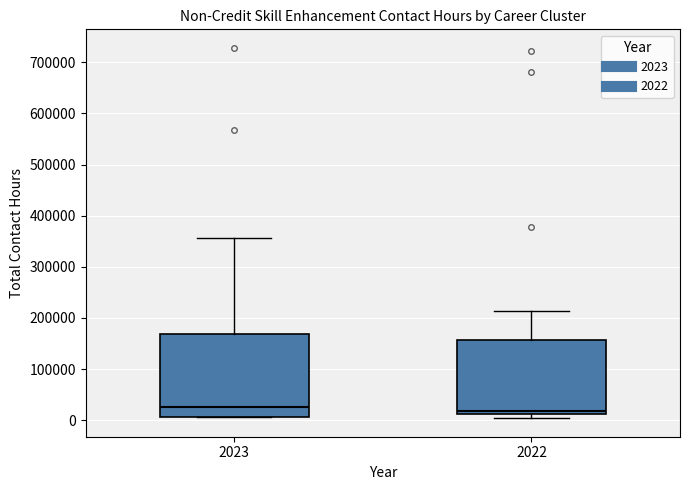

Reading left to right, transcribe this box plot: for each box, give where its median line is, the range the box spans, and where its two whiskers end, as read against the y-axis. The values are not printed on the chart, so give them approximately, as read against the axis.

2023: median 30000, box 10000 to 170000, whiskers 10000 to 360000
2022: median 20000, box 10000 to 160000, whiskers 0 to 210000